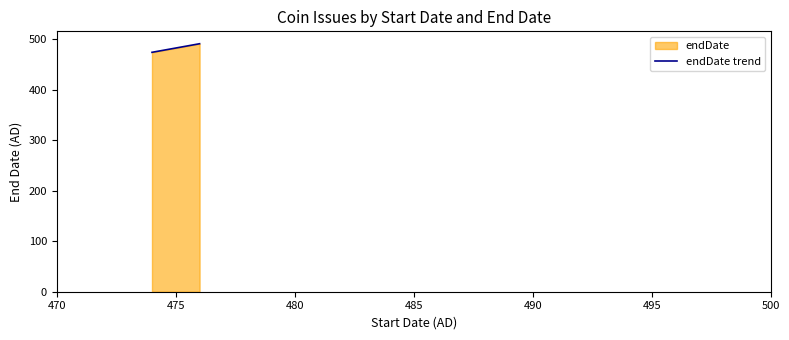

What is the value of the 2nd point from the left?

491